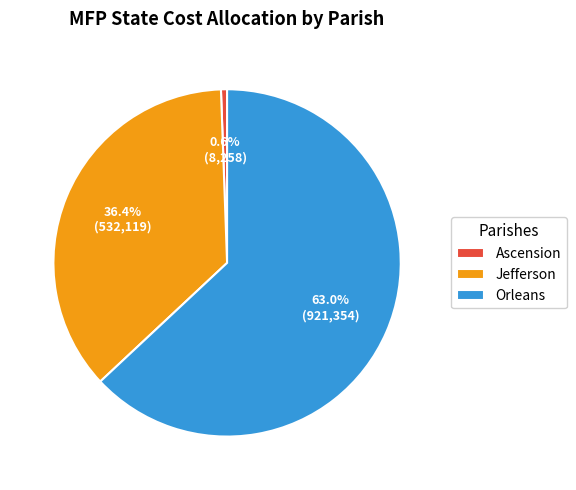

Which category accounts for the majority?

Orleans